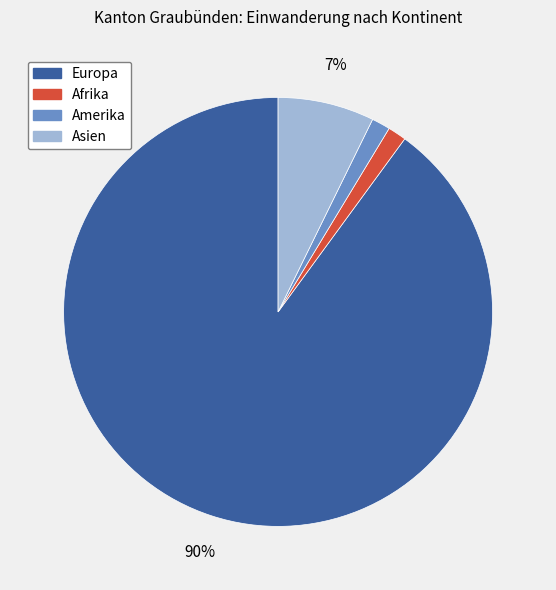

True or false: Europa accounts for 95% of the total.

False